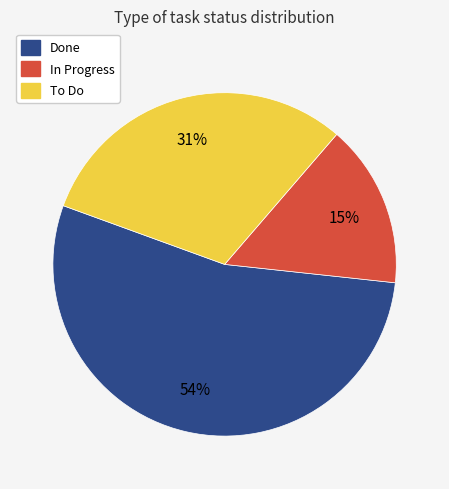

How many slices are in this pie chart?

3